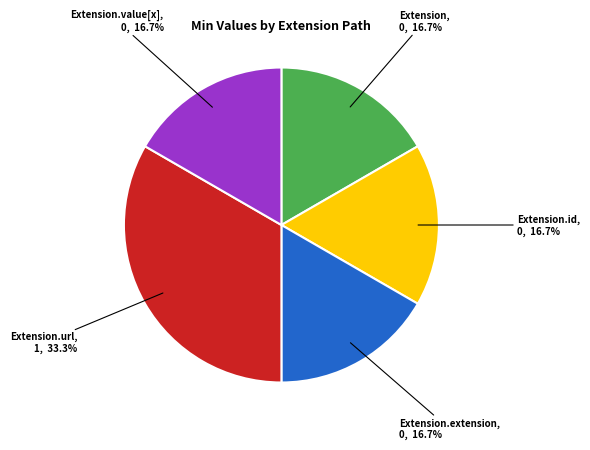

Is there a majority slice in this chart?

No